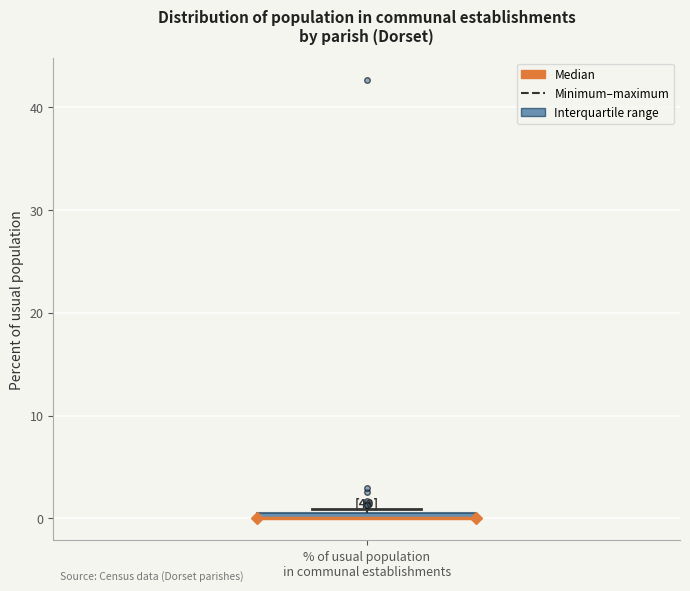

Where is the lower edge of the box for % of usual population in communal establishments on the y-axis? The values are not printed on the chart, so give them approximately, as read against the axis.

0